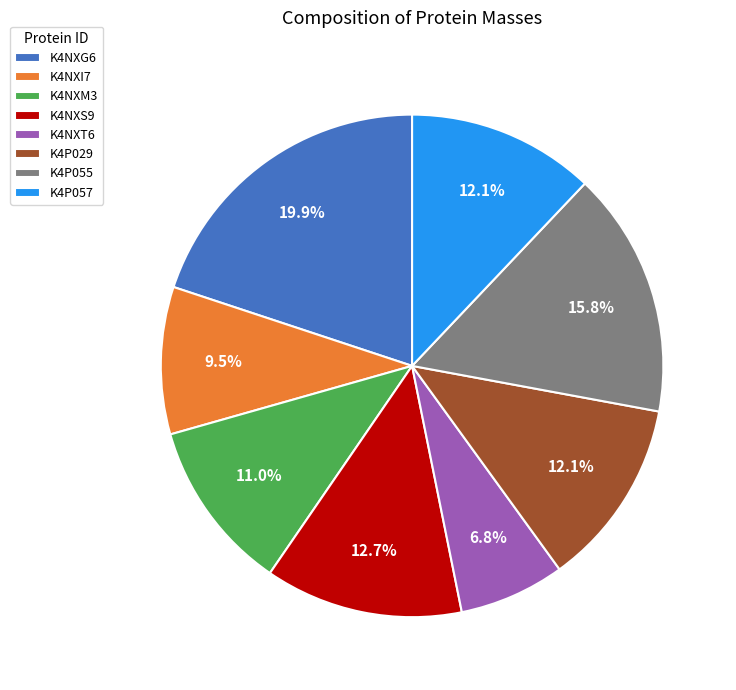

What percentage is NOT represented by K4P029?

87.9%